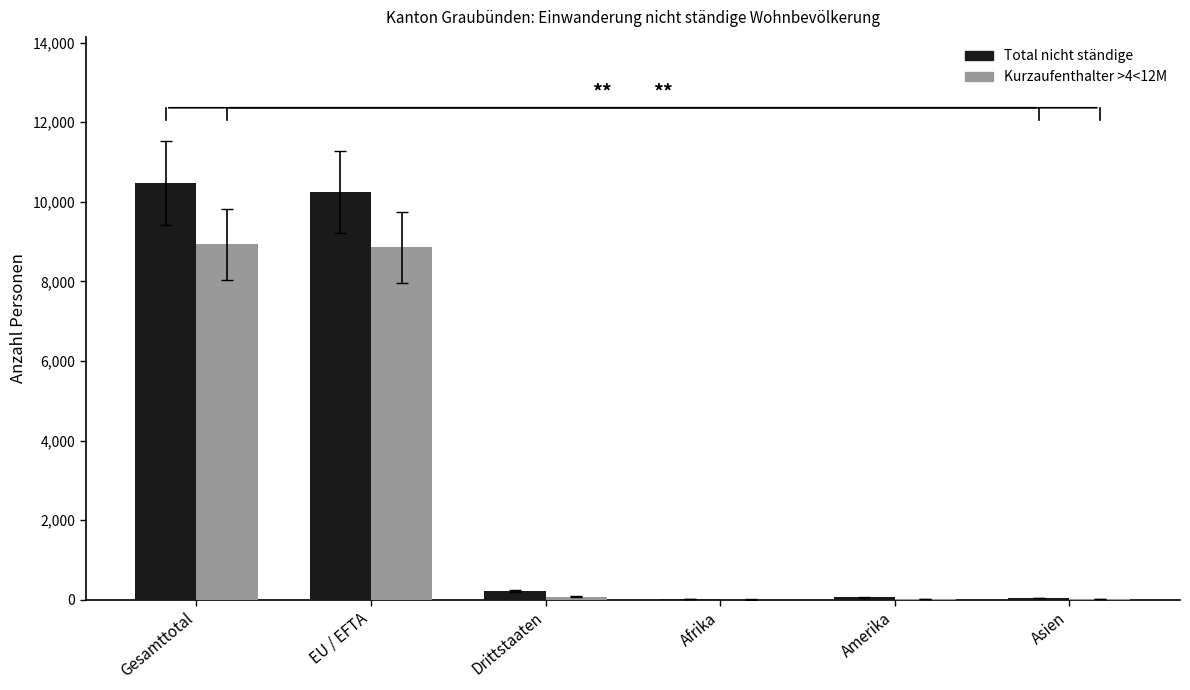

What is the average value of the Total nicht ständige series?

3510